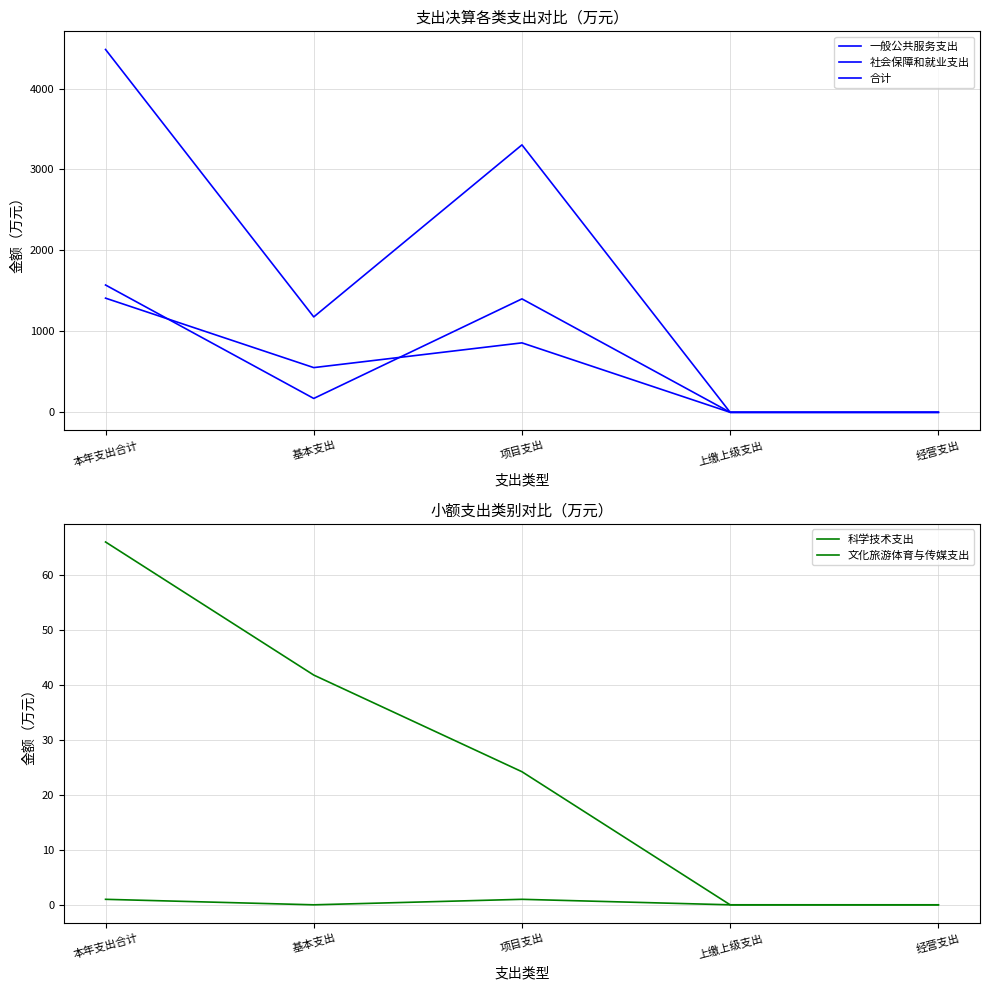

Which category has the lowest value in the 文化旅游体育与传媒支出 series?

上缴上级支出